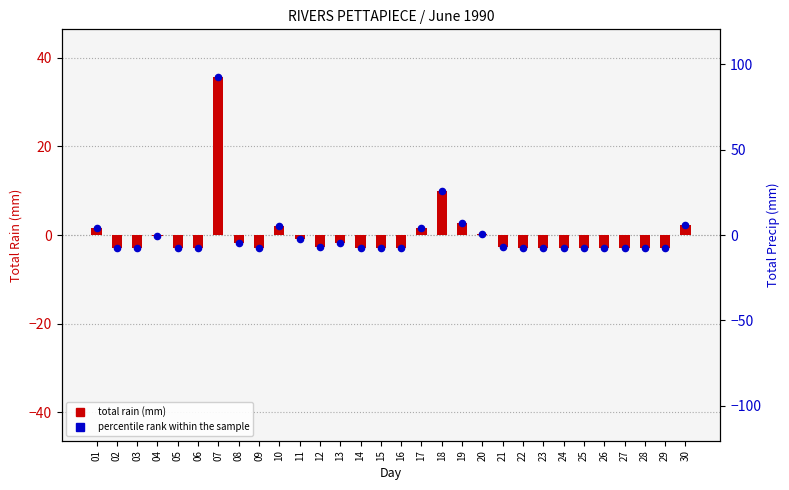

Which series has the largest Y range (max minus min)?

percentile rank within the sample